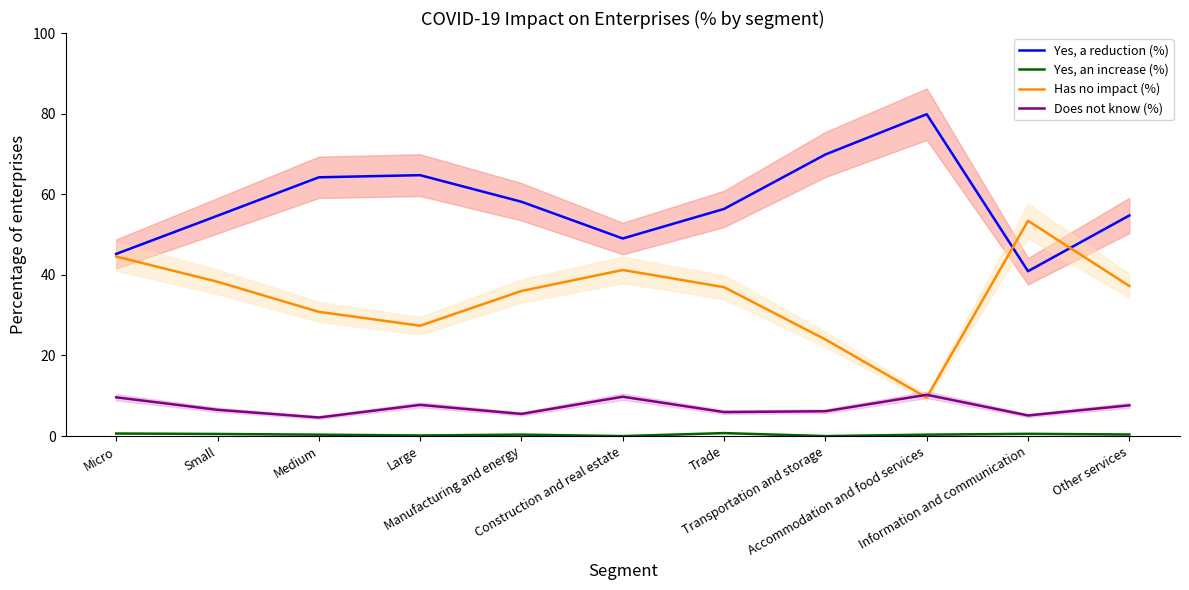

What is the average value of the Yes, an increase (%) series?

0.4